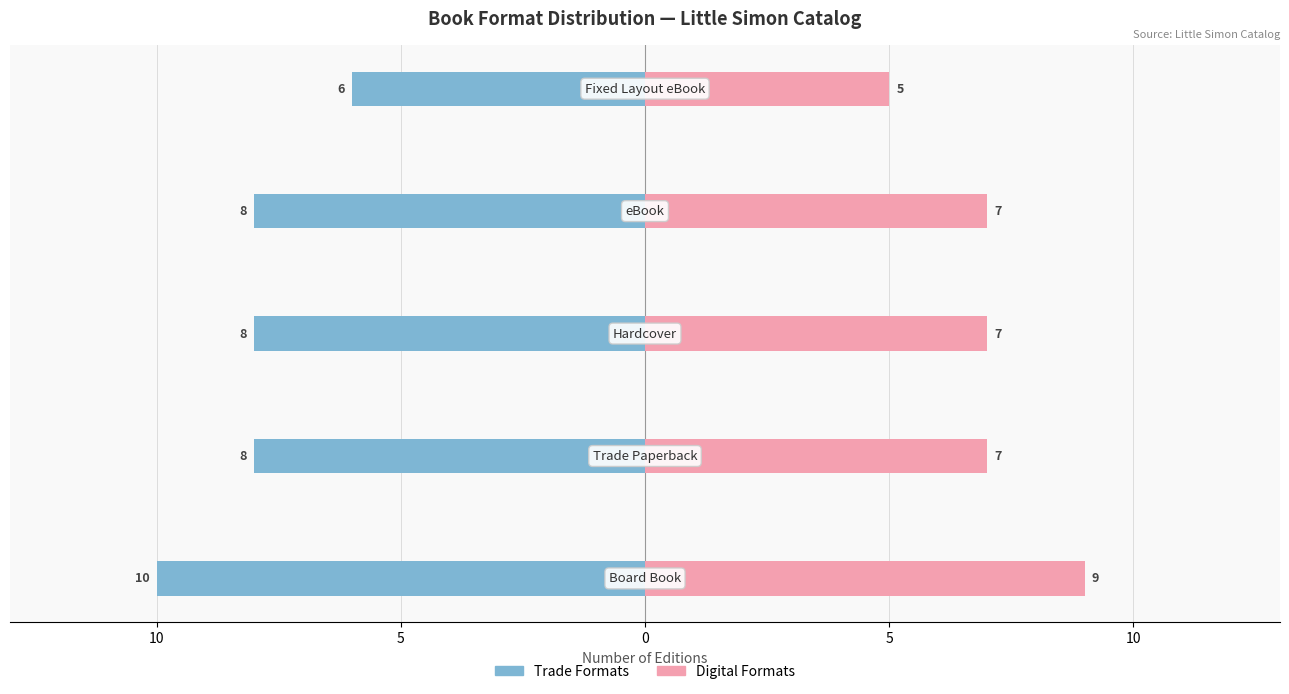

How many values in the Trade Formats series exceed -8?

1